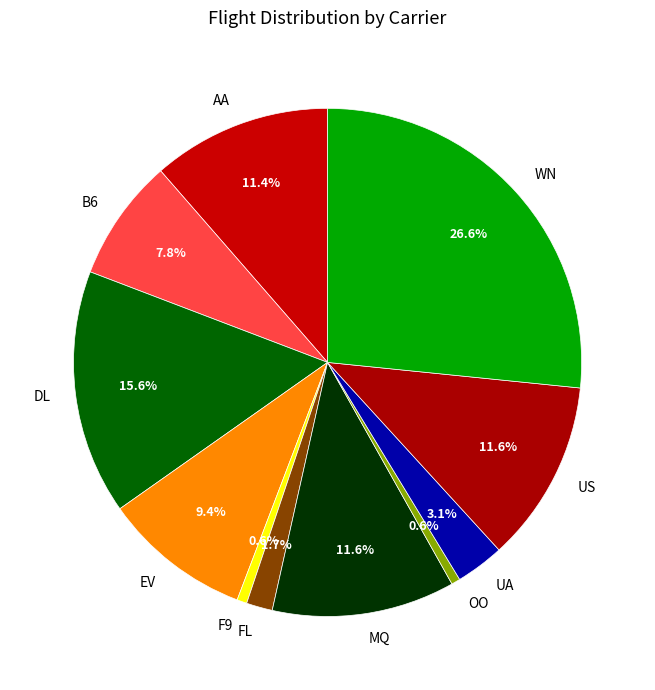

Does any single category account for the majority?

No